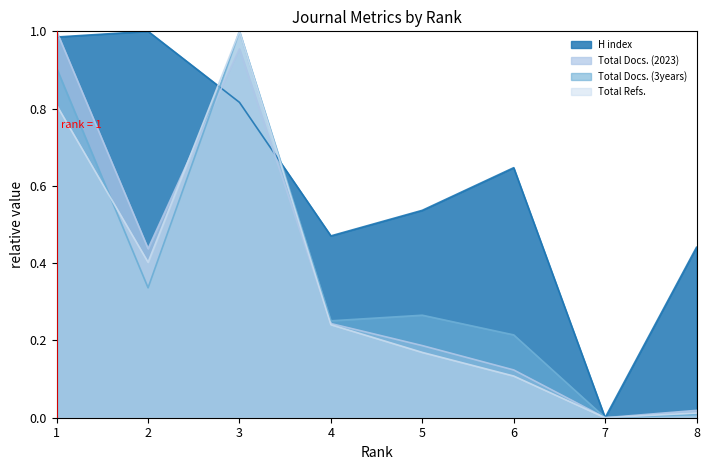

Does the chart display data point markers on the line(s)?

No